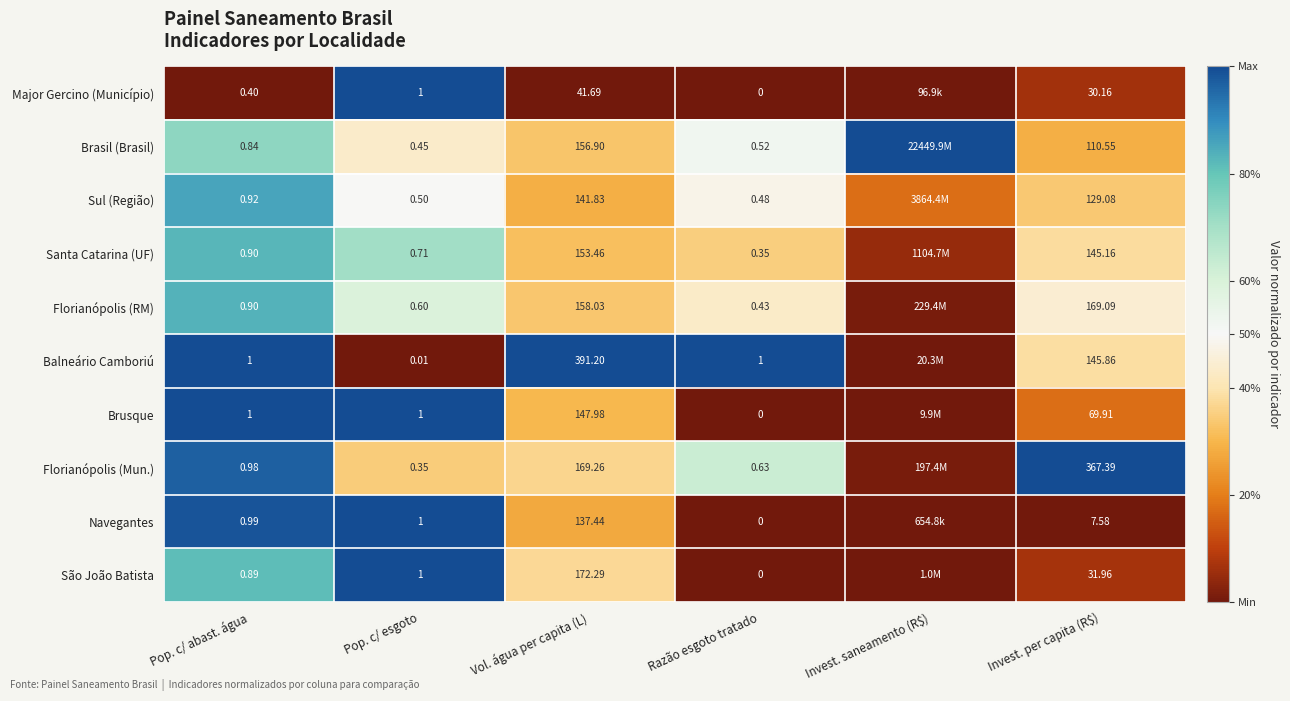

Rank the series at Vol. água per capita (L) from lowest to highest value.

Major Gercino (Município), Navegantes, Sul (Região), Brusque, Santa Catarina (UF), Brasil (Brasil), Florianópolis (RM), Florianópolis (Mun.), São João Batista, Balneário Camboriú